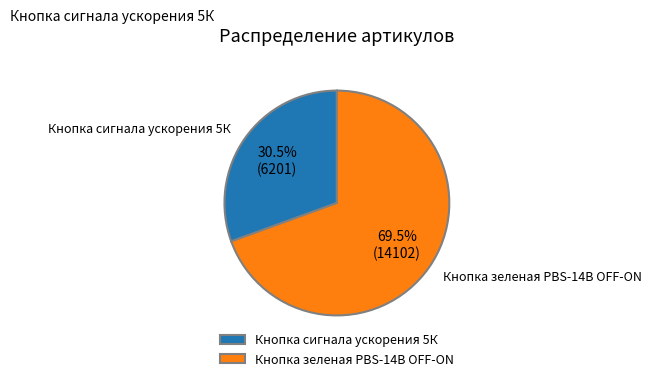

Which category has the smallest portion of the pie?

Кнопка сигнала ускорения 5К